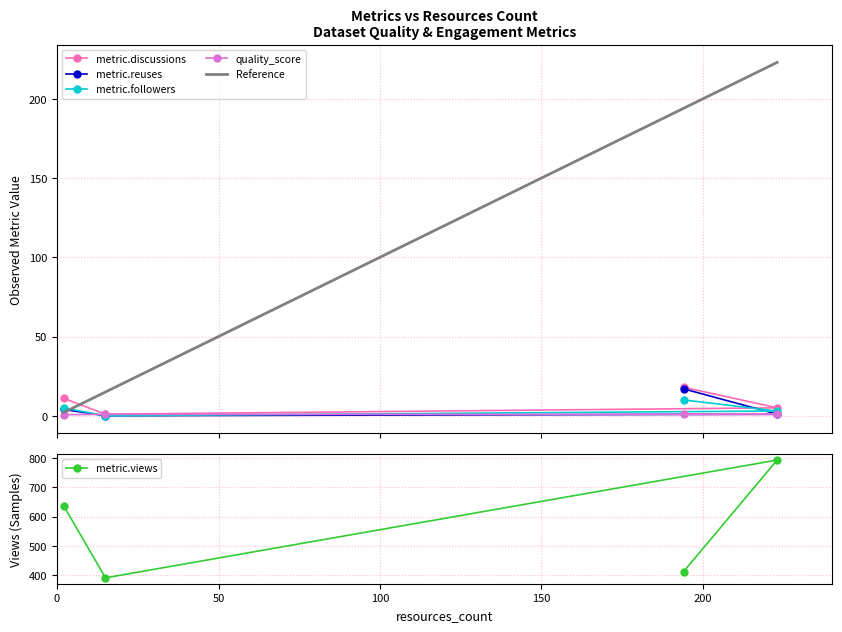

What is the value of the metric.reuses point at the 3rd from the left?

17.0